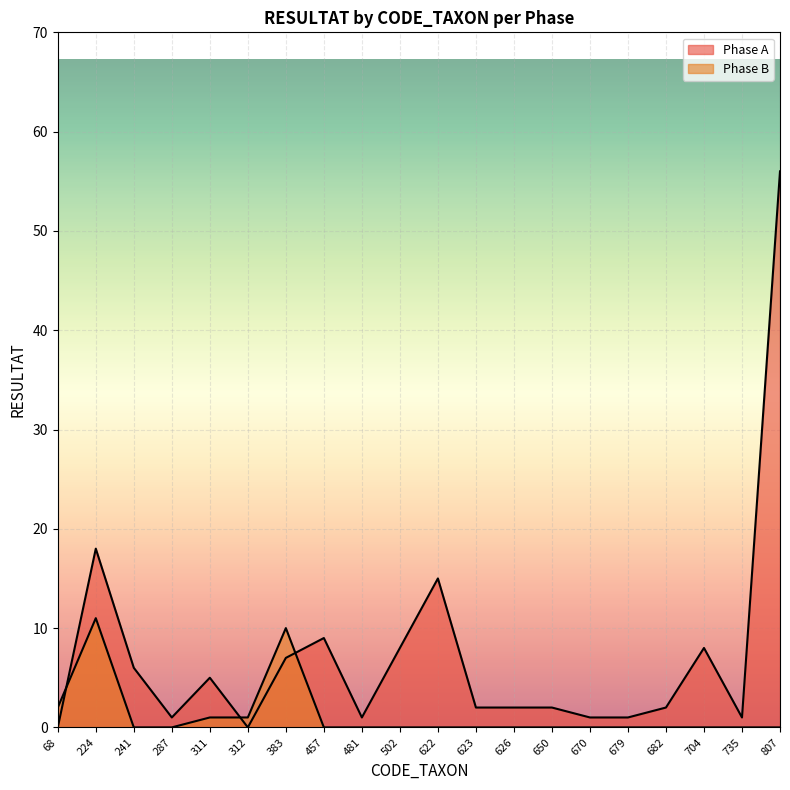

What is the value of the Phase B point at the 5th from the left?

1